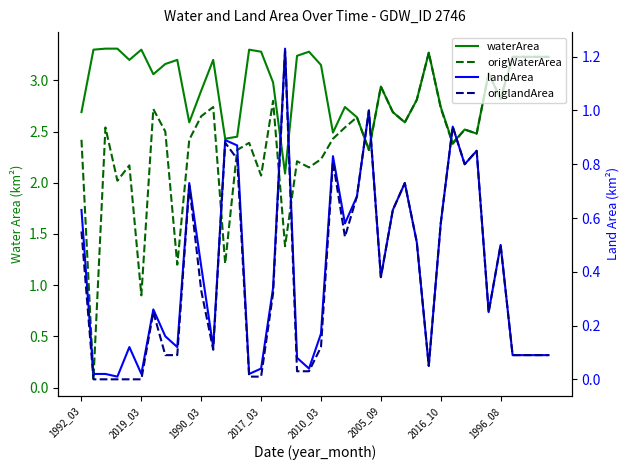

Does the chart have visible grid lines?

No